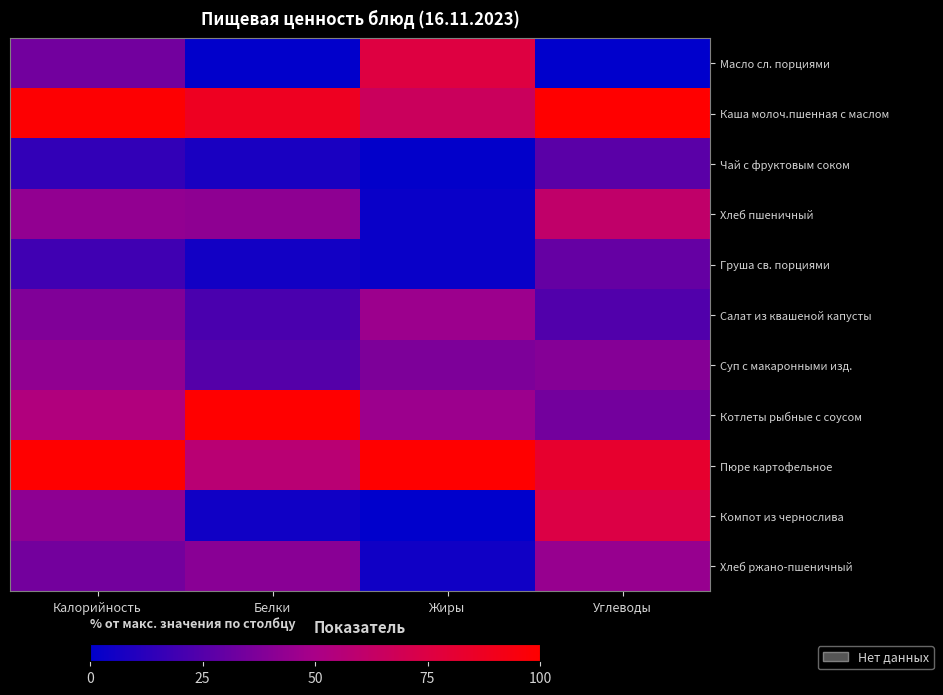

At how many categories does at least one series exceed 99?

4